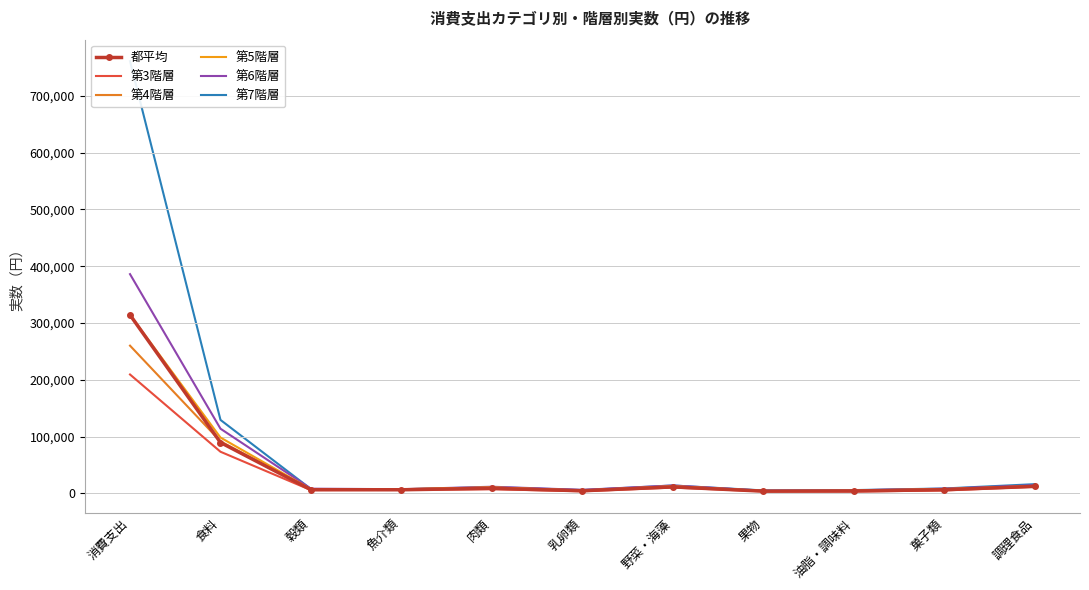

How many data points in 第7階層 are above 8661?

5